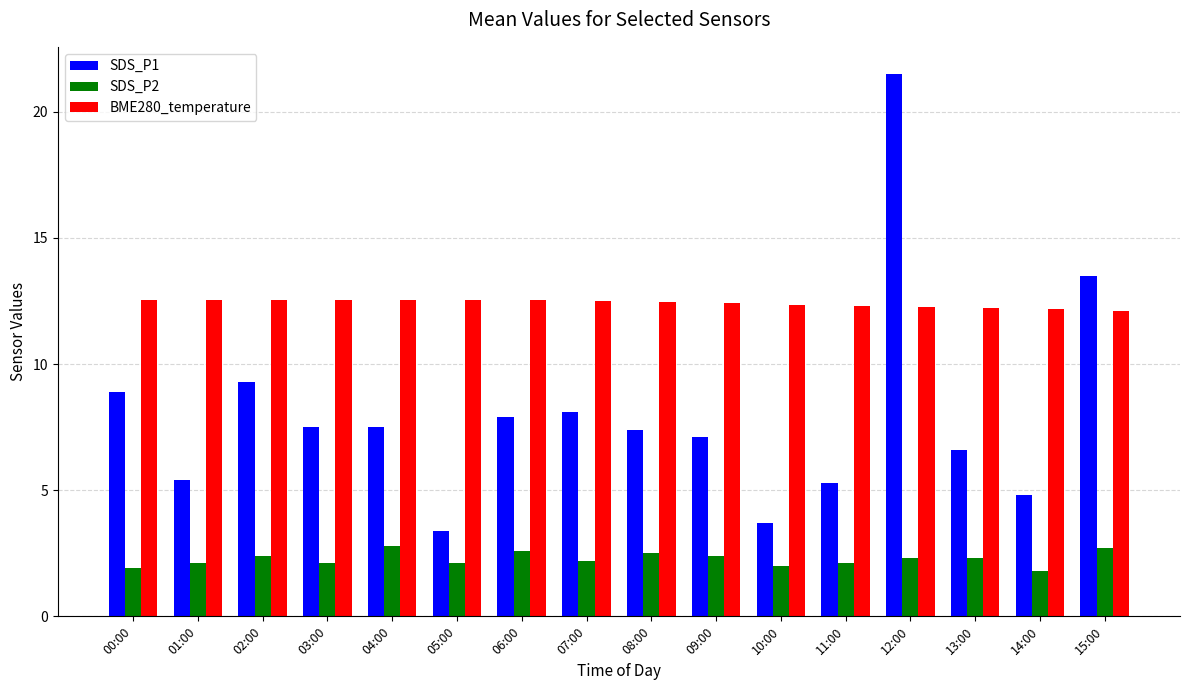

Which series has the largest range (max minus min)?

SDS_P1